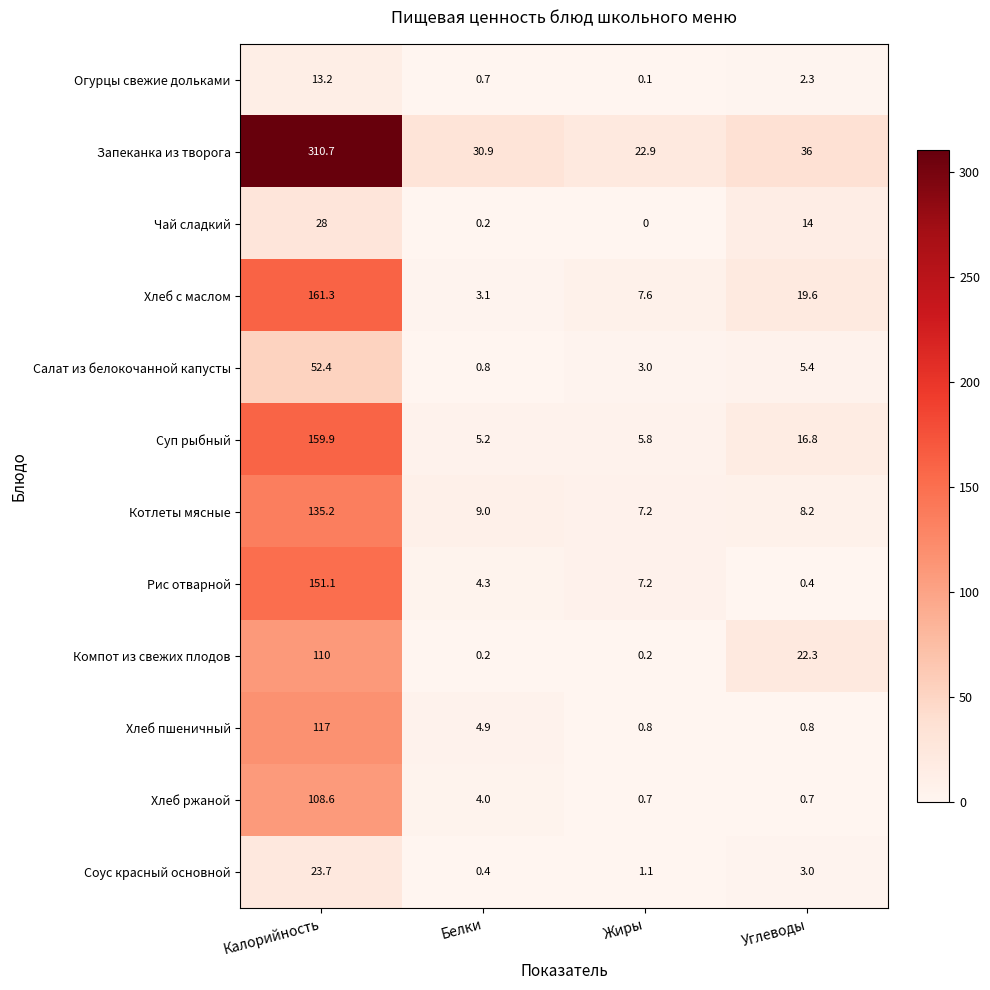

Where does the Салат из белокочанной капусты series first go above 5?

Калорийность